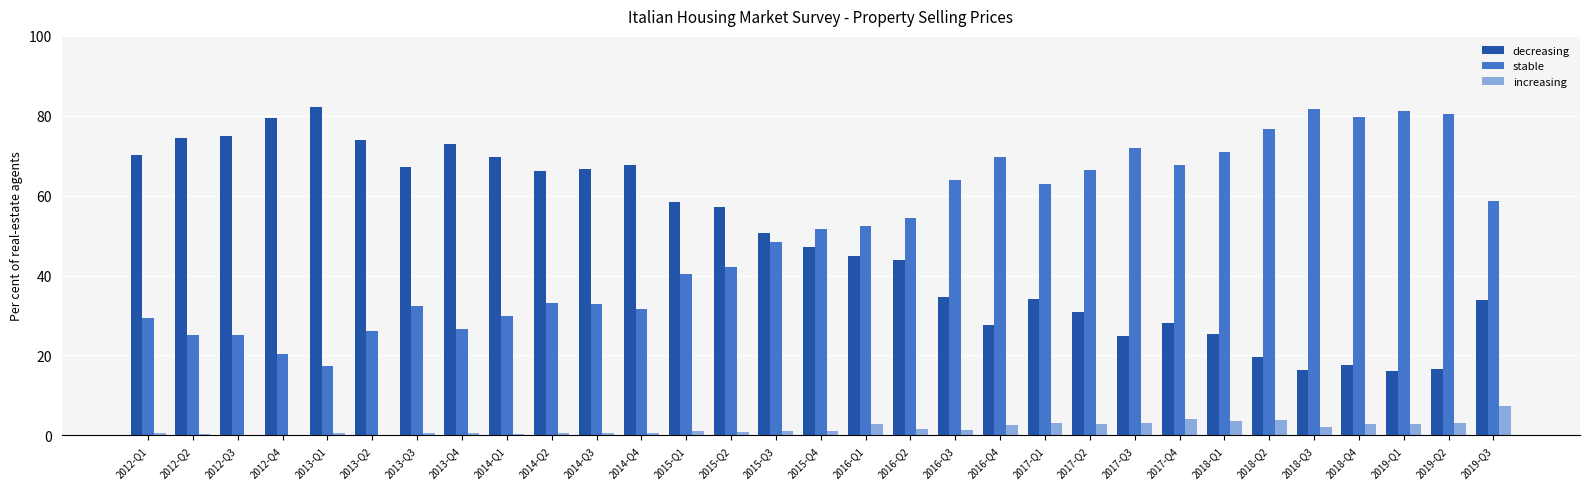

At which label does stable first exceed 51?

2015-Q4